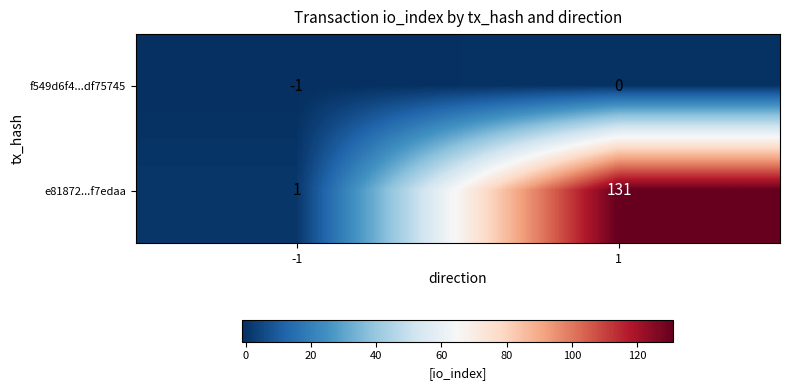

True or false: e81872...f7edaa has a value of 215 at 1.

False